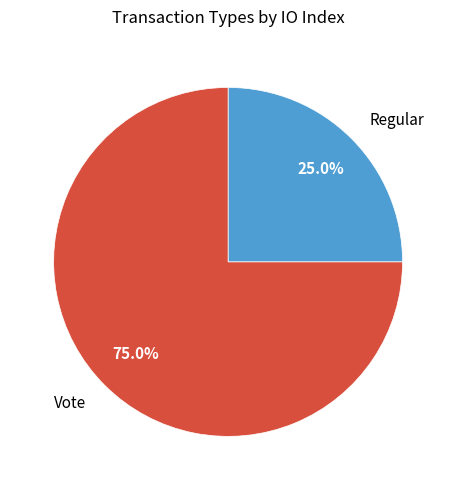

To the nearest percent, what is the combined percentage of Regular and Vote?

100%